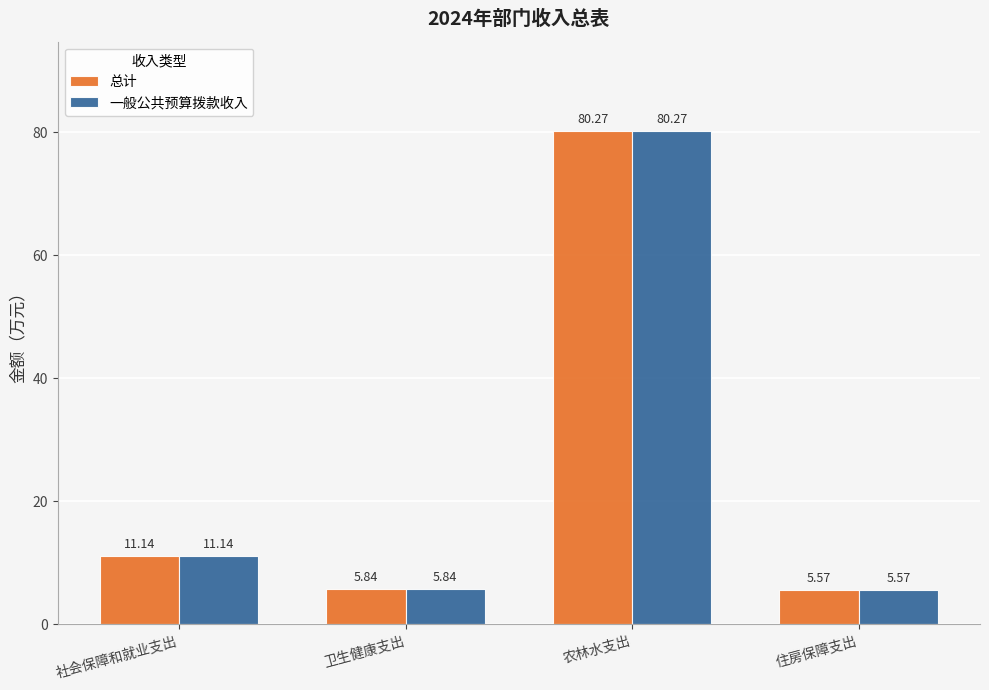

Where is 一般公共预算拨款收入 nearest to the value 42?

社会保障和就业支出